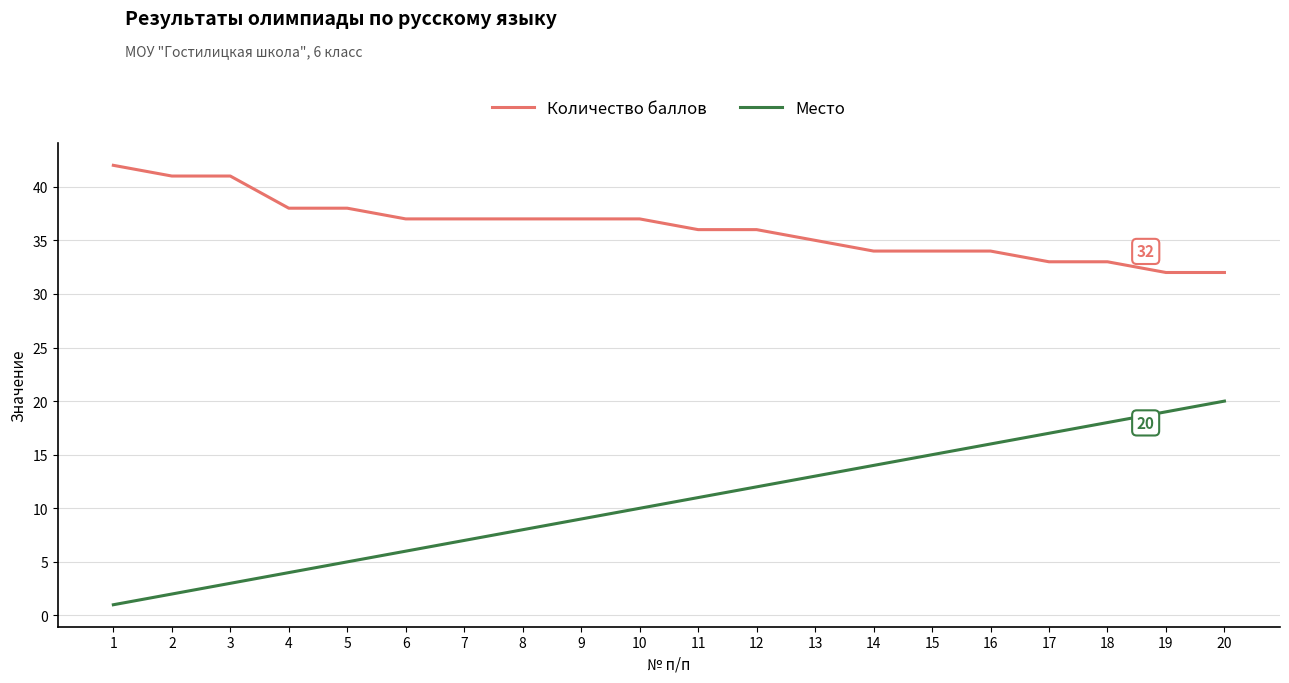

What is the difference between the Количество баллов values at 11 and 13?

1